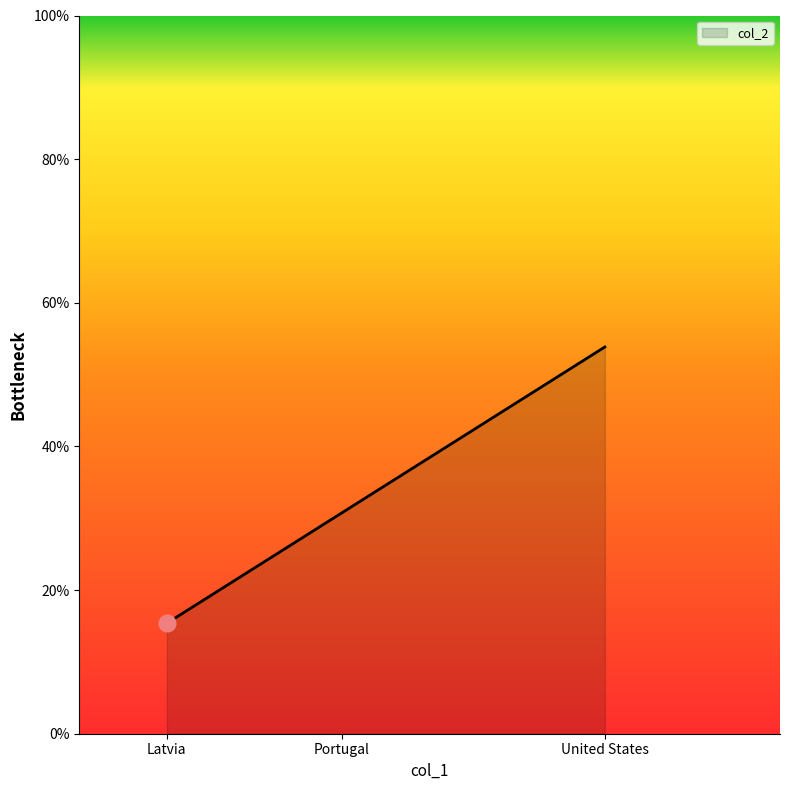

List the labels in order of value, largest first.

United States, Portugal, Latvia